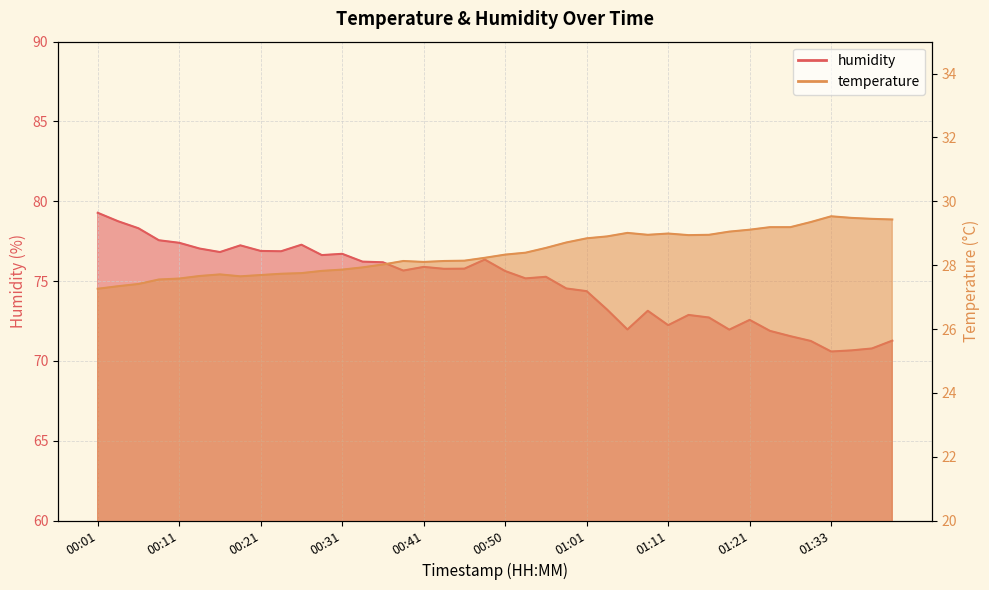

What is the minimum value shown in the chart?

27.3